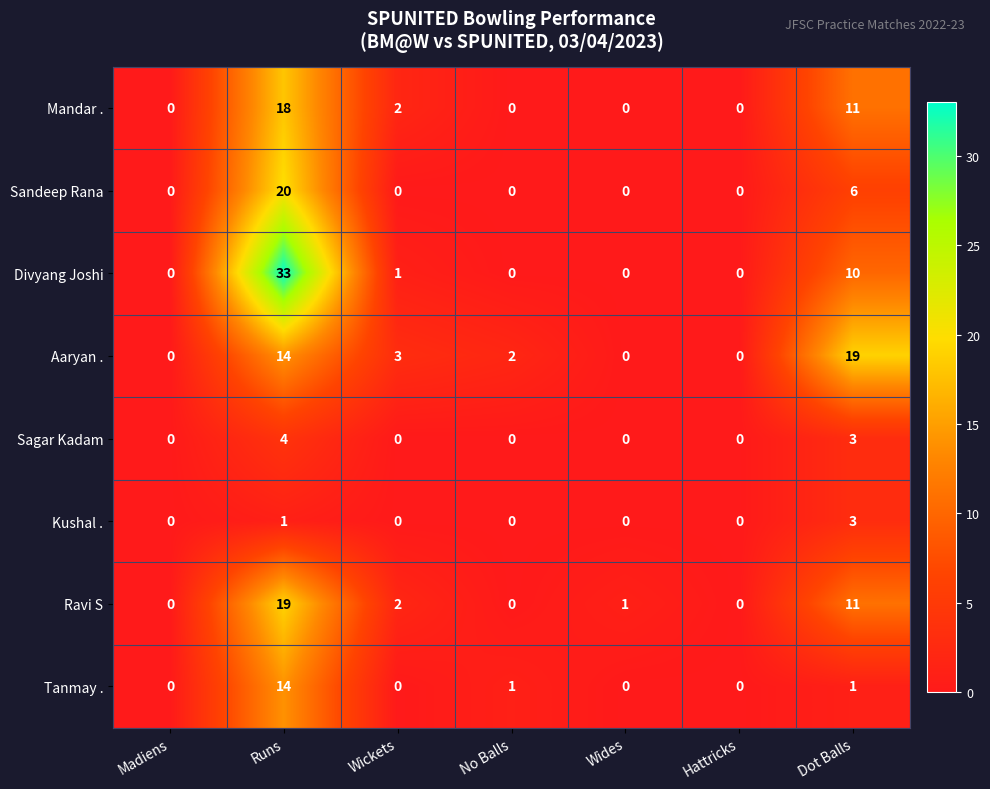

What is the average value of the Divyang Joshi series?

6